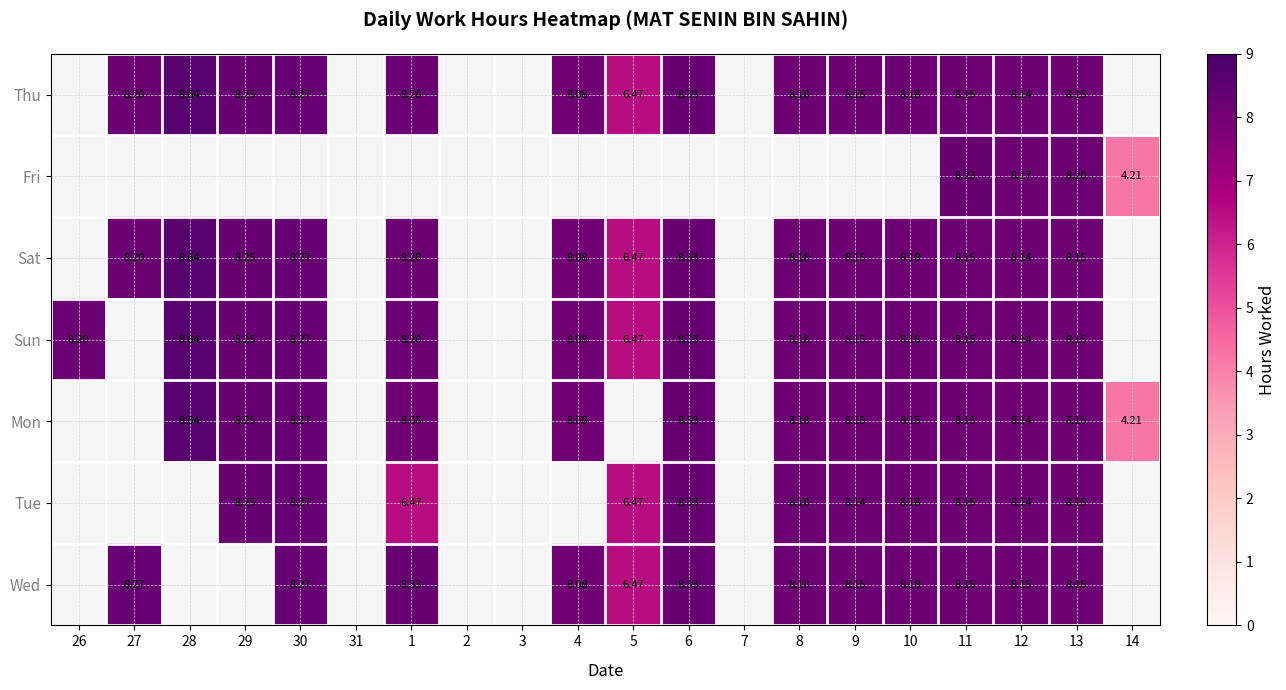

At which category does the chart reach its minimum across all series?

26